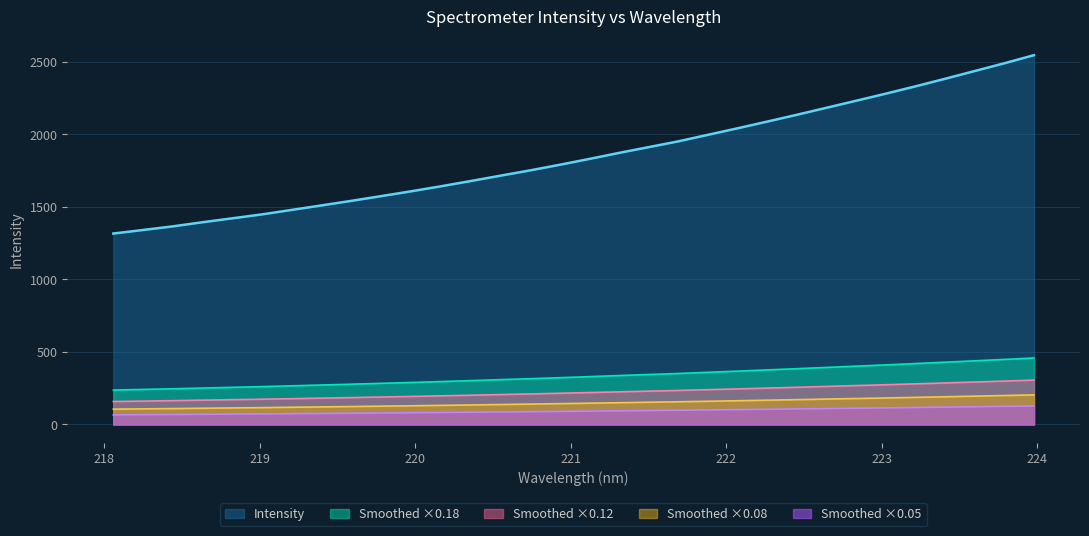

What is the approximate value at 222.263?

167.0